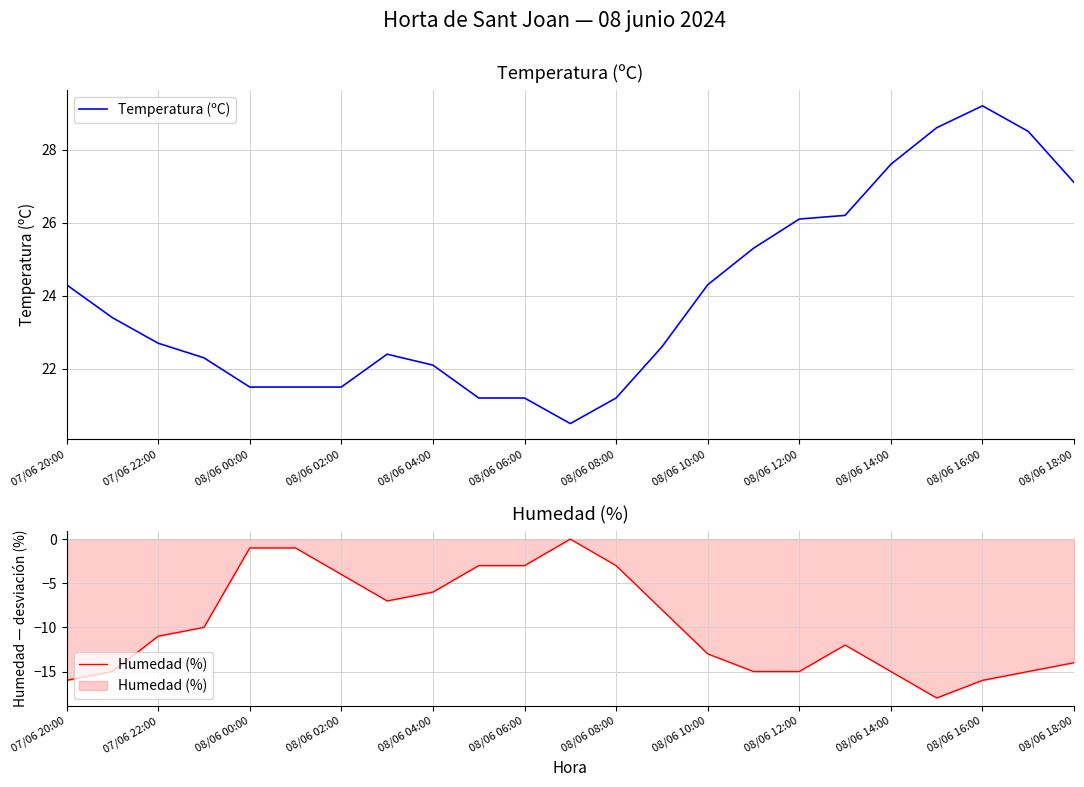

What is the greatest value displayed?

29.2